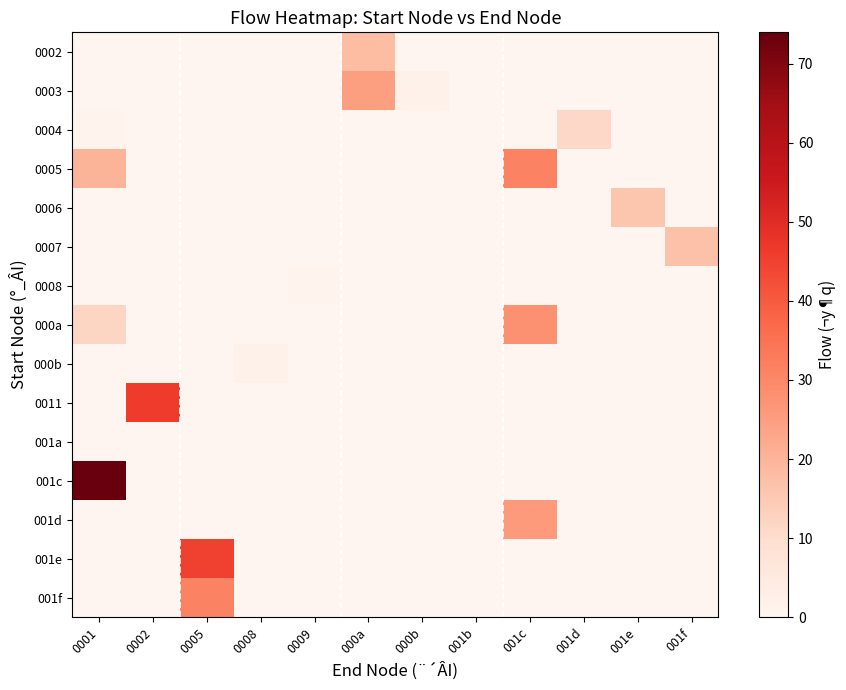

Reading left to right, what are all the values shown in this chart?

0002: 0001=0	0002=0	0005=0	0008=0	0009=0	000a=18	000b=0	001b=0	001c=0	001d=0	001e=0	001f=0
0003: 0001=0	0002=0	0005=0	0008=0	0009=0	000a=25	000b=2	001b=0	001c=0	001d=0	001e=0	001f=0
0004: 0001=1	0002=0	0005=0	0008=0	0009=0	000a=0	000b=0	001b=0	001c=0	001d=11	001e=0	001f=0
0005: 0001=20	0002=0	0005=0	0008=0	0009=0	000a=0	000b=0	001b=0	001c=31	001d=0	001e=0	001f=0
0006: 0001=0	0002=0	0005=0	0008=0	0009=0	000a=0	000b=0	001b=0	001c=0	001d=0	001e=16	001f=0
0007: 0001=0	0002=0	0005=0	0008=0	0009=0	000a=0	000b=0	001b=0	001c=0	001d=0	001e=0	001f=17
0008: 0001=0	0002=0	0005=0	0008=0	0009=1	000a=0	000b=0	001b=0	001c=0	001d=0	001e=0	001f=0
000a: 0001=12	0002=0	0005=0	0008=0	0009=0	000a=0	000b=0	001b=0	001c=28	001d=0	001e=0	001f=0
000b: 0001=0	0002=0	0005=0	0008=2	0009=0	000a=0	000b=0	001b=0	001c=0	001d=0	001e=0	001f=0
0011: 0001=0	0002=46	0005=0	0008=0	0009=0	000a=0	000b=0	001b=0	001c=0	001d=0	001e=0	001f=0
001a: 0001=0	0002=0	0005=0	0008=0	0009=0	000a=0	000b=0	001b=0	001c=0	001d=0	001e=0	001f=0
001c: 0001=74	0002=0	0005=0	0008=0	0009=0	000a=0	000b=0	001b=0	001c=0	001d=0	001e=0	001f=0
001d: 0001=0	0002=0	0005=0	0008=0	0009=0	000a=0	000b=0	001b=0	001c=26	001d=0	001e=0	001f=0
001e: 0001=0	0002=0	0005=45	0008=0	0009=0	000a=0	000b=0	001b=0	001c=0	001d=0	001e=0	001f=0
001f: 0001=0	0002=0	0005=31	0008=0	0009=0	000a=0	000b=0	001b=0	001c=0	001d=0	001e=0	001f=0